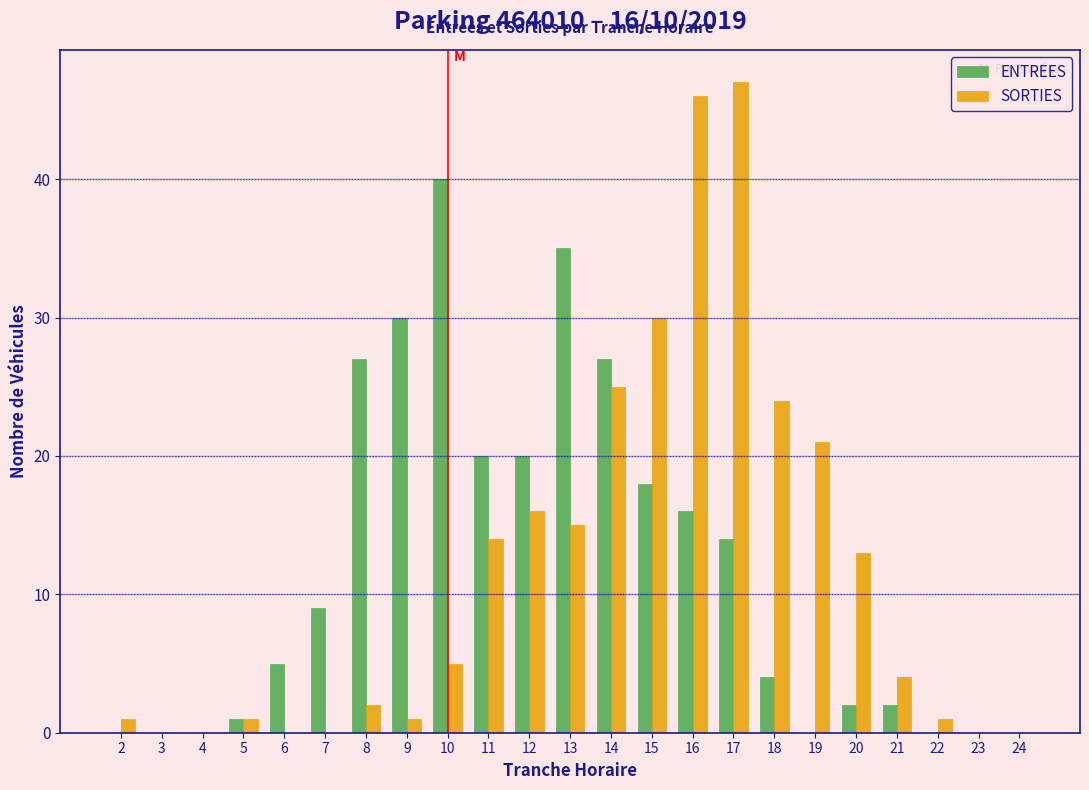

What is the total value across all series at 11?

34